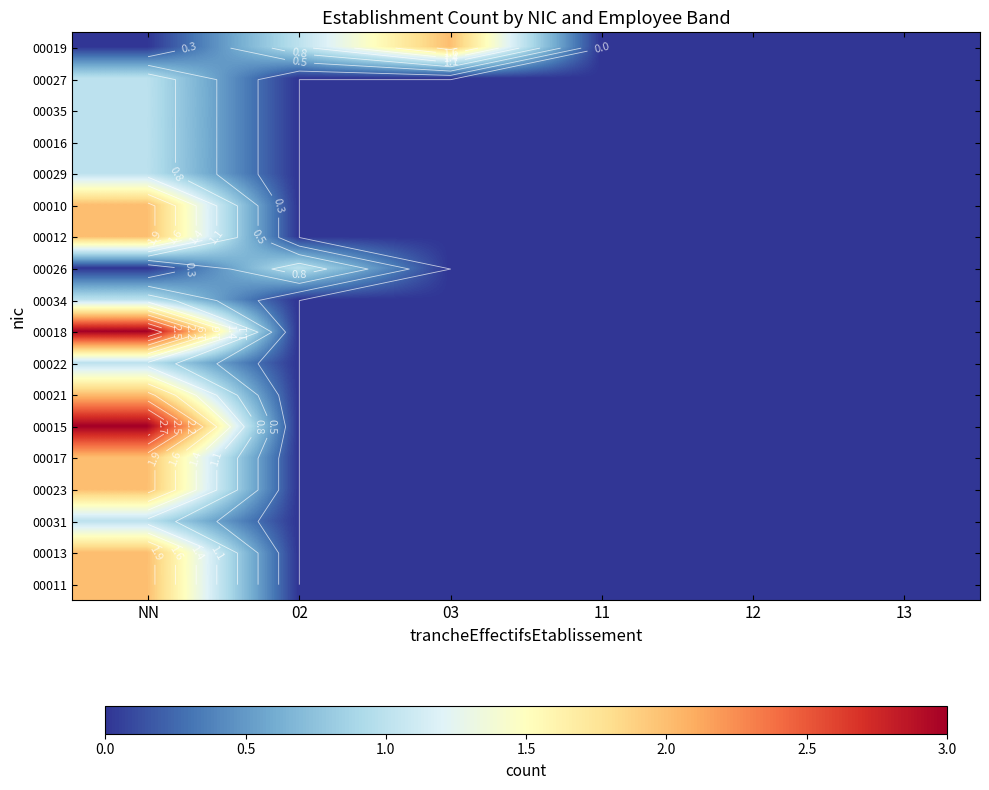

At which category does the chart reach its peak across all series?

NN